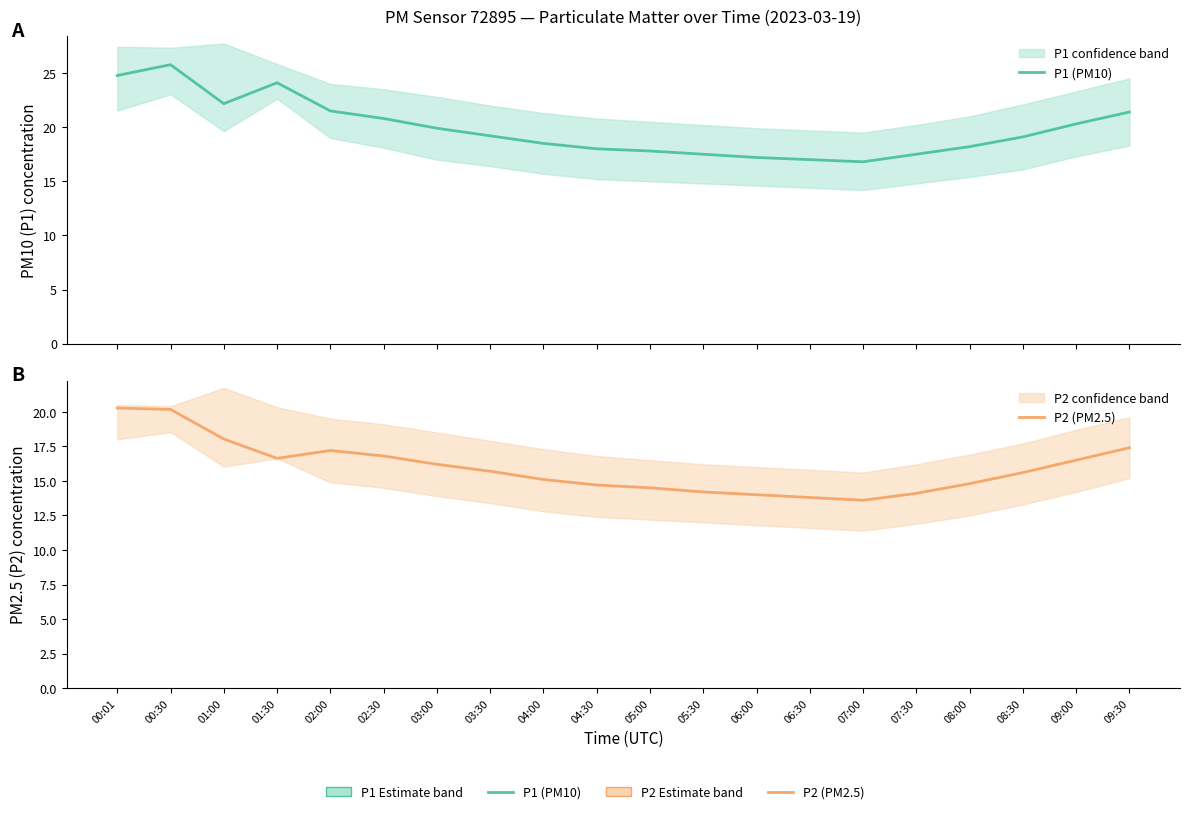

In P2 (PM2.5), how many points are lower than both neighbors (excluding endpoints)?

2